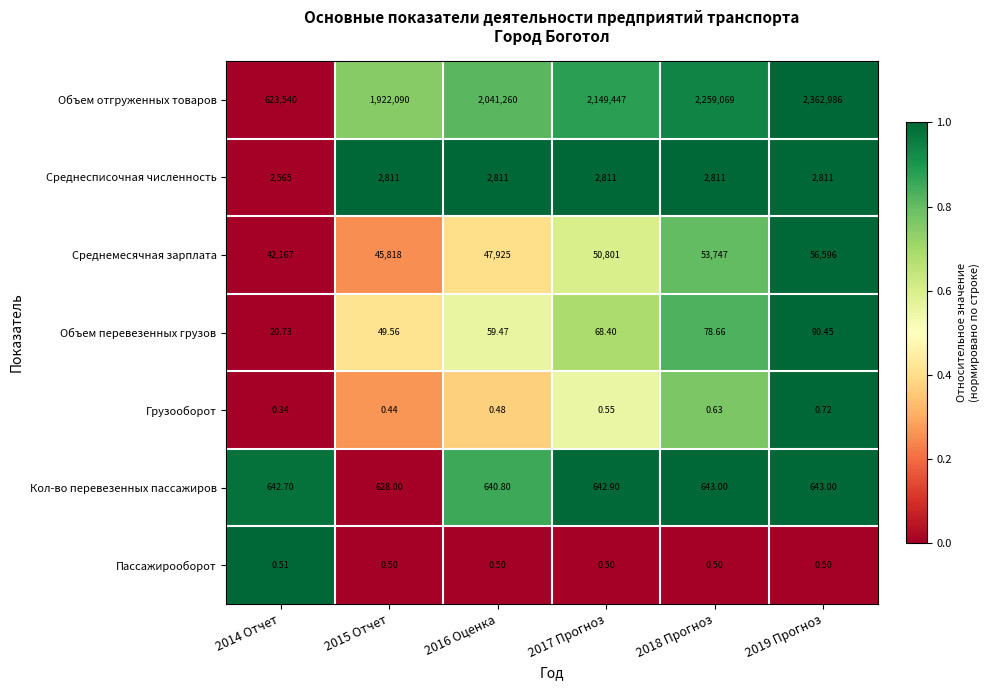

Between 2016 Оценка and 2019 Прогноз, which series saw the biggest shift?

Объем отгруженных товаров